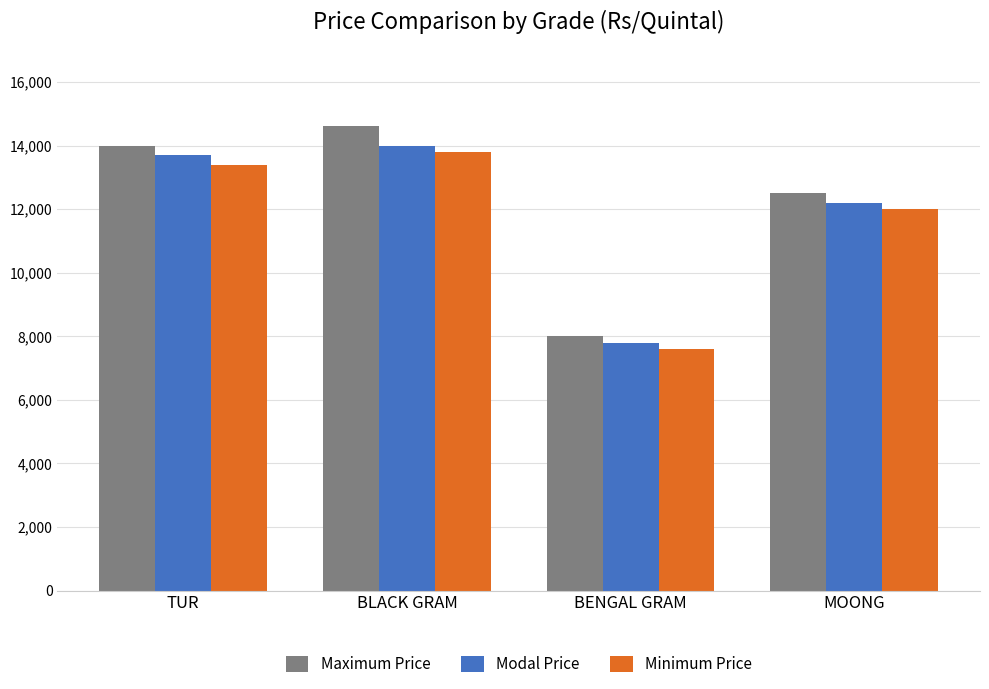

Rank the series by their average value, from highest to lowest.

Maximum Price, Modal Price, Minimum Price